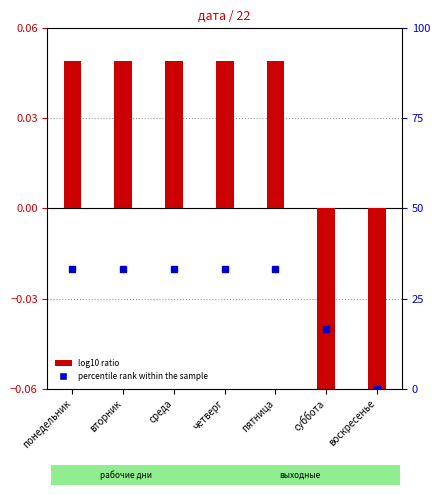

How many values are below zero?

2